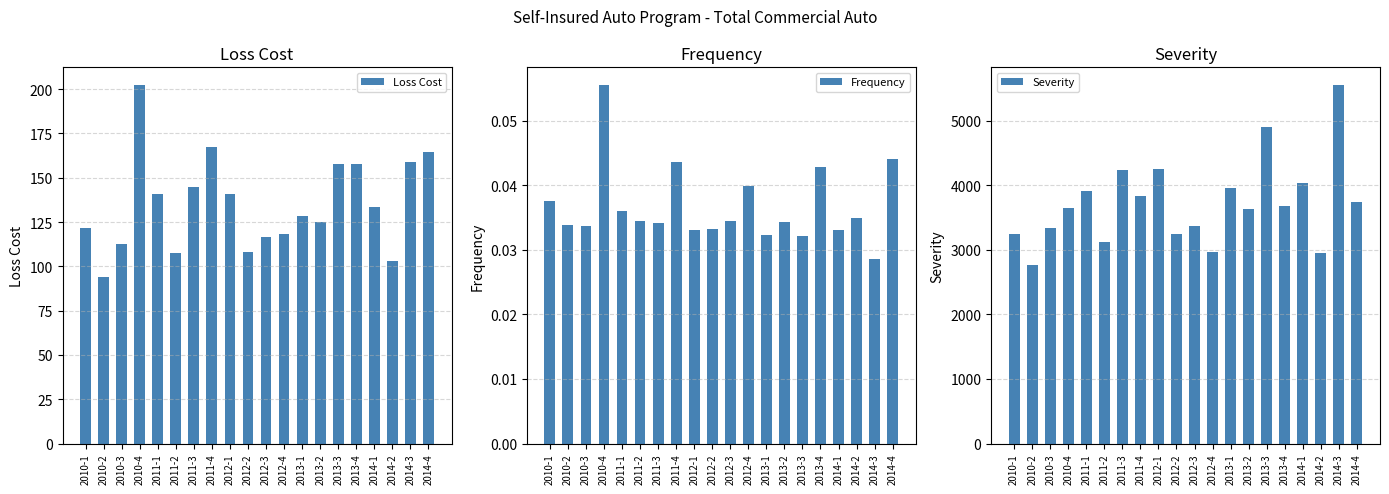

Rank the categories by Severity value from highest to lowest.

2014-3, 2013-3, 2012-1, 2011-3, 2014-1, 2013-1, 2011-1, 2011-4, 2014-4, 2013-4, 2010-4, 2013-2, 2012-3, 2010-3, 2010-1, 2012-2, 2011-2, 2012-4, 2014-2, 2010-2